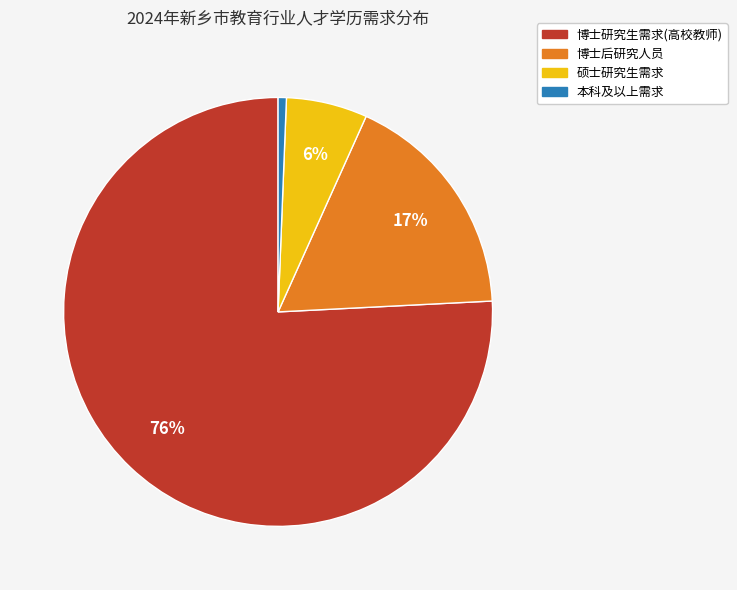

Count the number of slices in the pie.

4